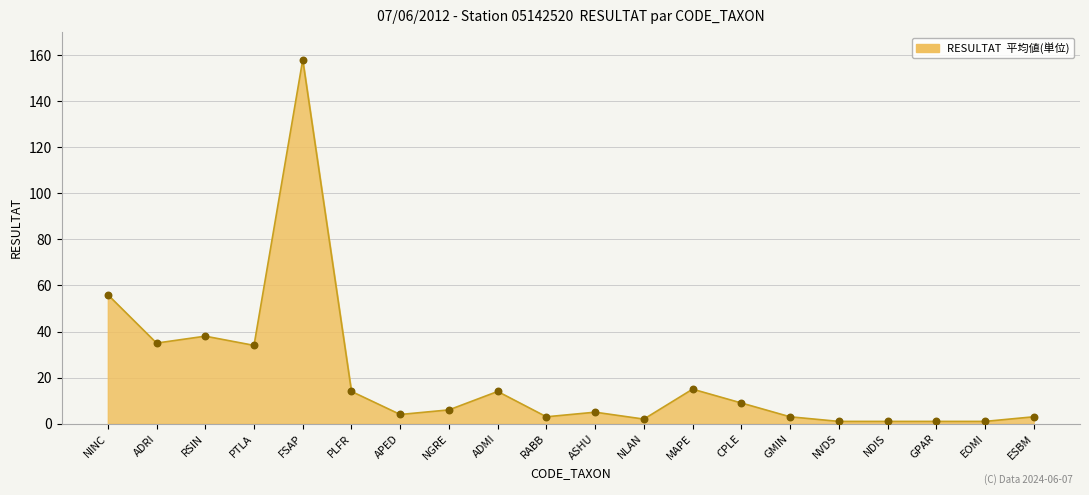

What is the change in value from APED to MAPE?

+11